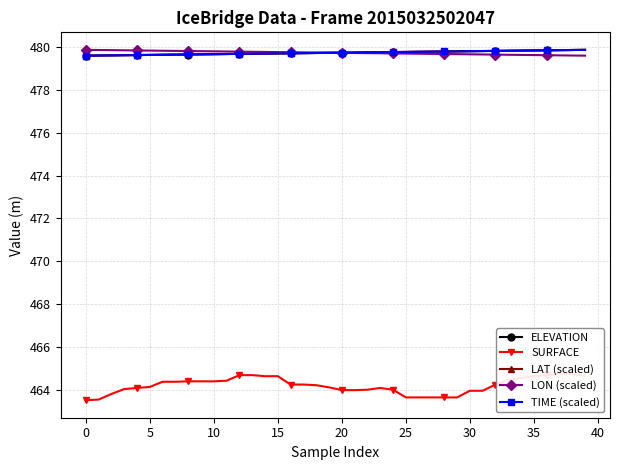

What is the difference between the second highest and second lowest values in the TIME (scaled) series?

0.3